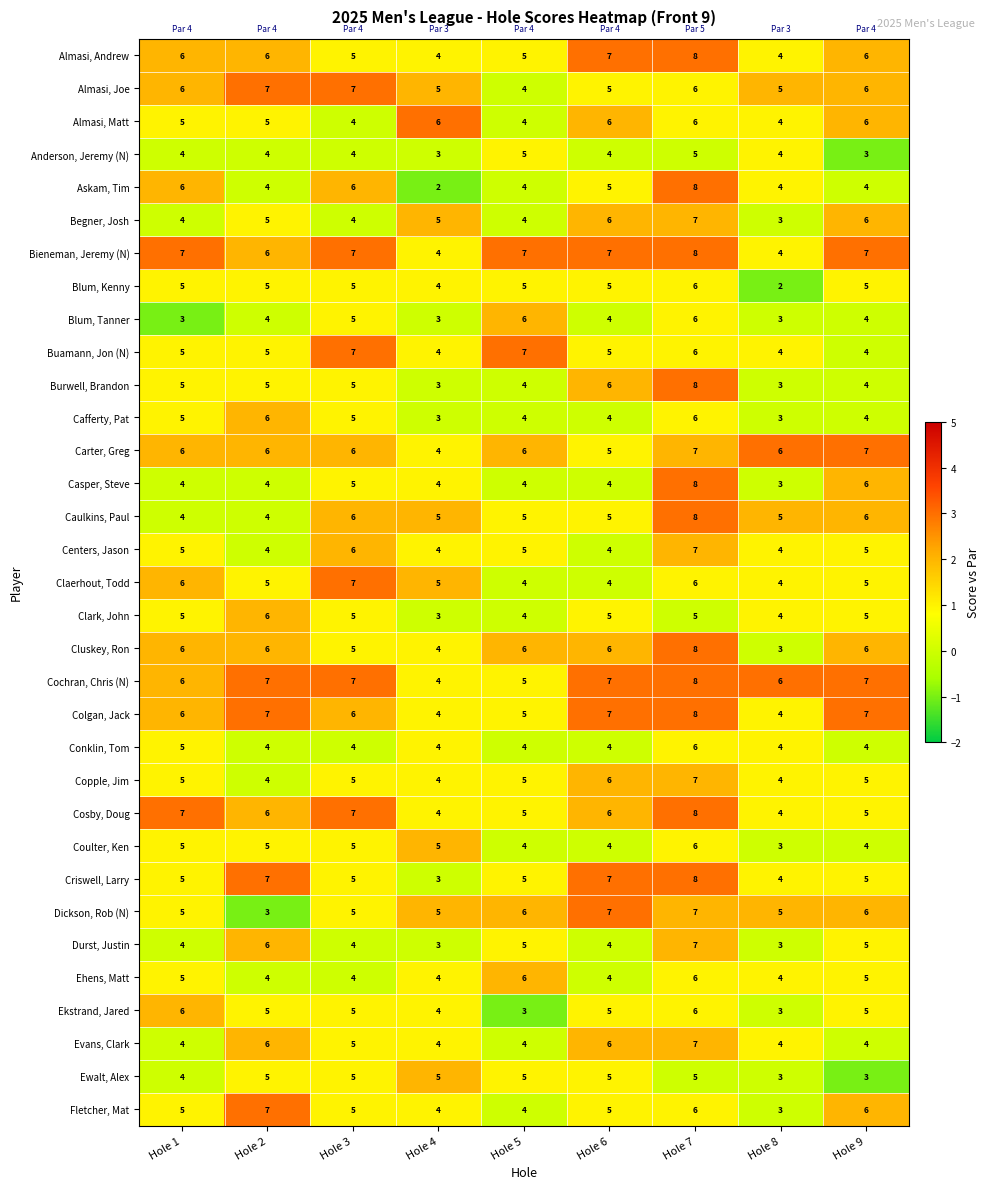

Is the value of Almasi, Matt at Hole 8 greater than the value of Colgan, Jack at Hole 9?

No